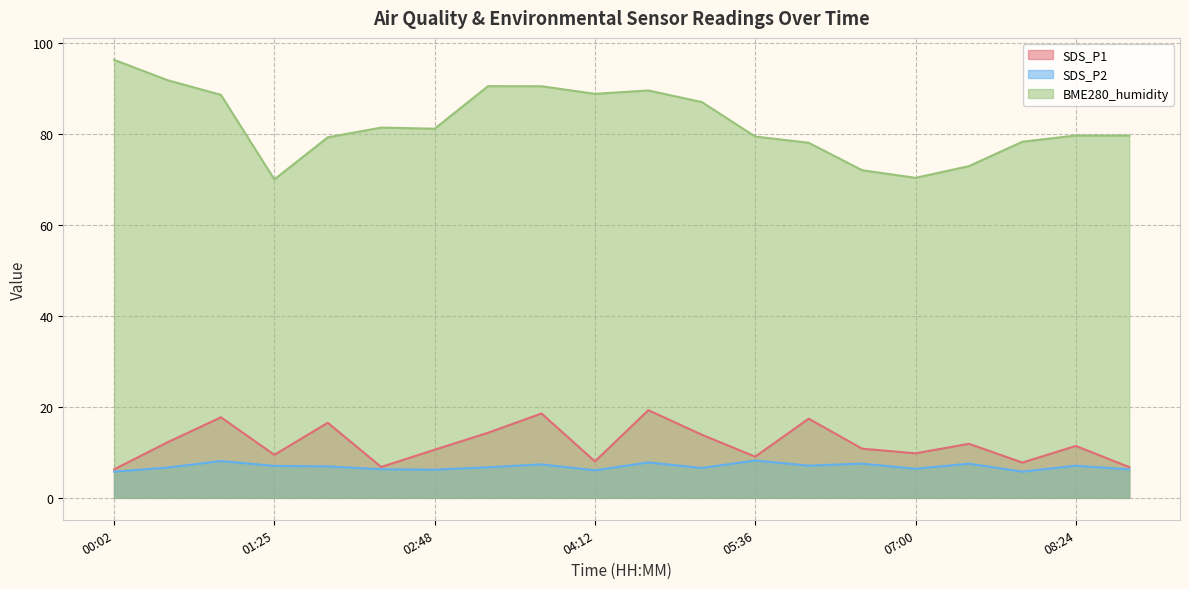

Reading left to right, extract all data points from this chart.

SDS_P1: 00:02=6.3	00:29=12.2	00:57=17.7	01:25=9.5	01:53=16.5	02:20=6.8	02:48=10.6	03:16=14.3	03:44=18.6	04:12=8.0	04:40=19.3	05:08=13.9	05:36=9.1	06:04=17.4	06:32=10.8	07:00=9.8	07:28=11.9	07:56=7.8	08:24=11.4	08:52=6.8
SDS_P2: 00:02=5.8	00:29=6.7	00:57=8.1	01:25=7.0	01:53=6.9	02:20=6.3	02:48=6.2	03:16=6.7	03:44=7.4	04:12=6.1	04:40=7.8	05:08=6.6	05:36=8.2	06:04=7.1	06:32=7.5	07:00=6.4	07:28=7.5	07:56=5.8	08:24=7.1	08:52=6.3
BME280_humidity: 00:02=96.4	00:29=91.9	00:57=88.7	01:25=70.1	01:53=79.3	02:20=81.5	02:48=81.2	03:16=90.6	03:44=90.6	04:12=88.9	04:40=89.7	05:08=87.1	05:36=79.5	06:04=78.2	06:32=72.1	07:00=70.4	07:28=73.0	07:56=78.4	08:24=79.8	08:52=79.8